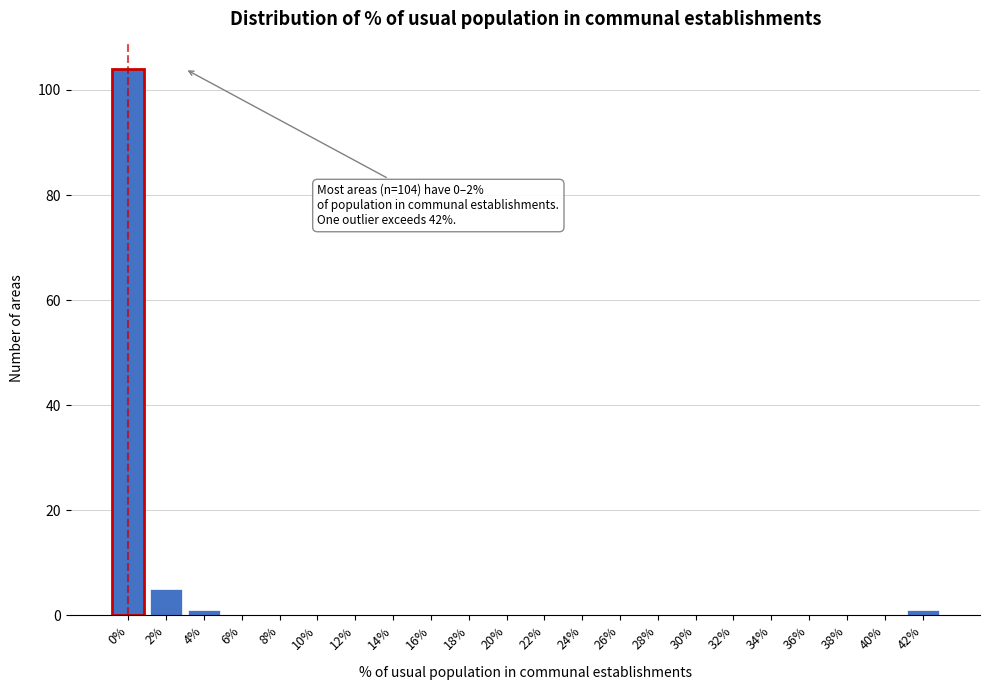

Reading left to right, transcribe all the data shown in this chart.

0%=104	2%=5	4%=1	6%=0	8%=0	10%=0	12%=0	14%=0	16%=0	18%=0	20%=0	22%=0	24%=0	26%=0	28%=0	30%=0	32%=0	34%=0	36%=0	38%=0	40%=0	42%=1